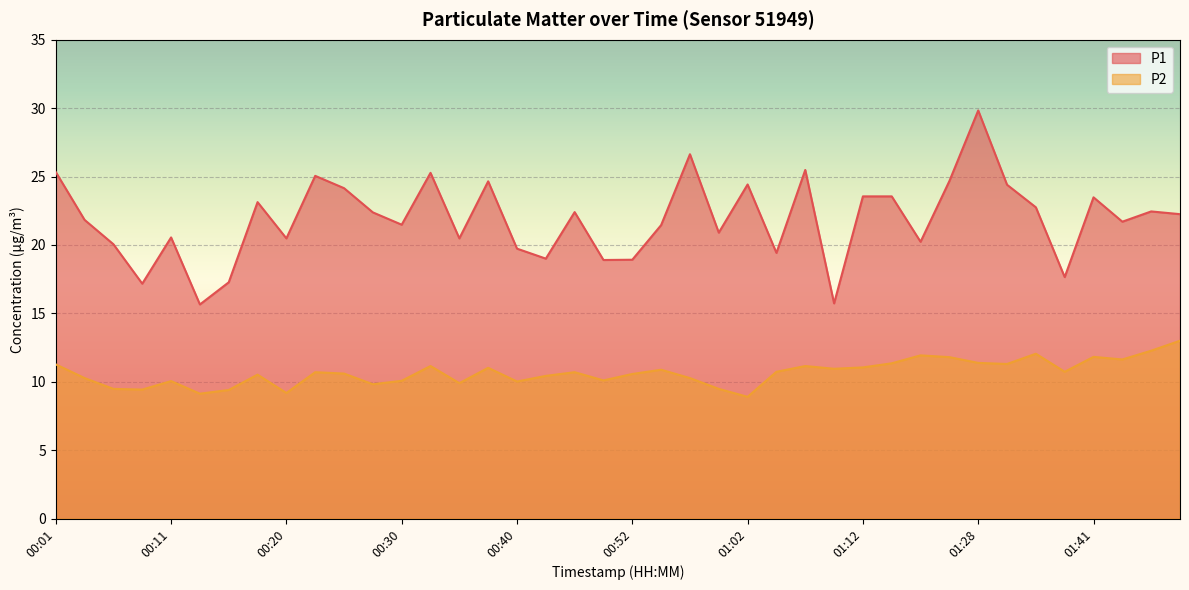

How many lines are shown in the chart?

2